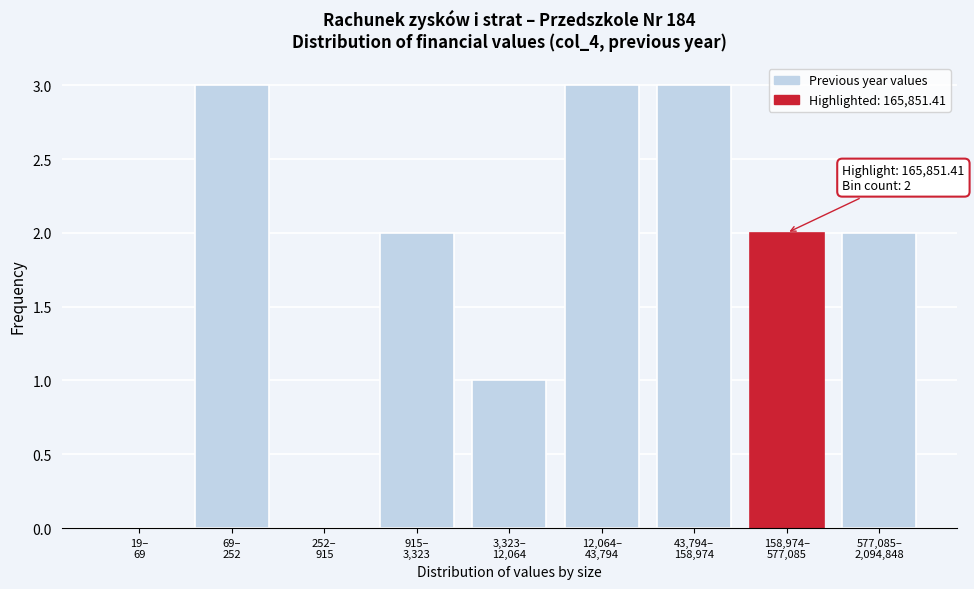

How many distinct data groups are displayed?

1